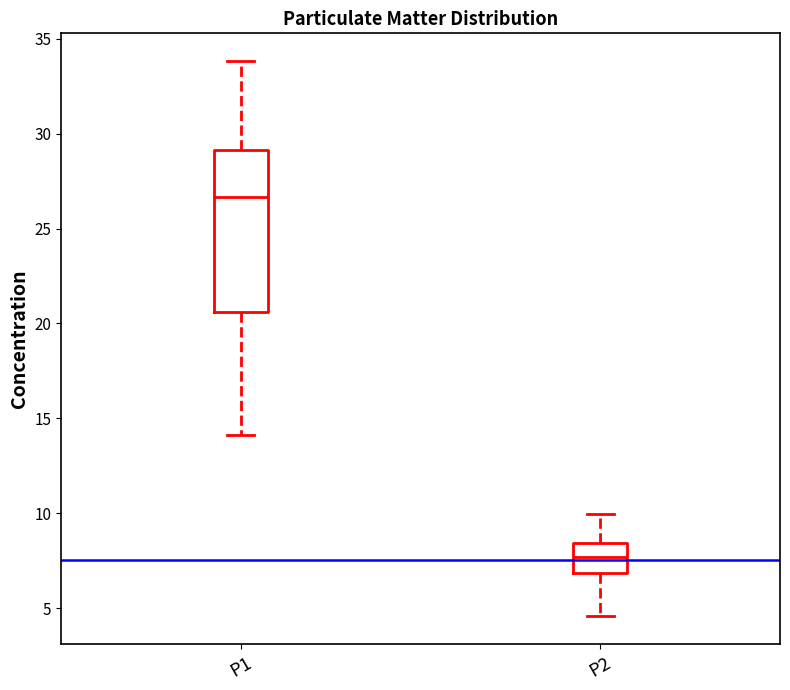

Reading left to right, transcribe this box plot: for each box, give where its median line is, the range the box spans, and where its two whiskers end, as read against the y-axis. The values are not printed on the chart, so give them approximately, as read against the axis.

P1: median 26.5, box 20.5 to 29.0, whiskers 14.0 to 34.0
P2: median 7.5, box 7.0 to 8.5, whiskers 4.5 to 10.0